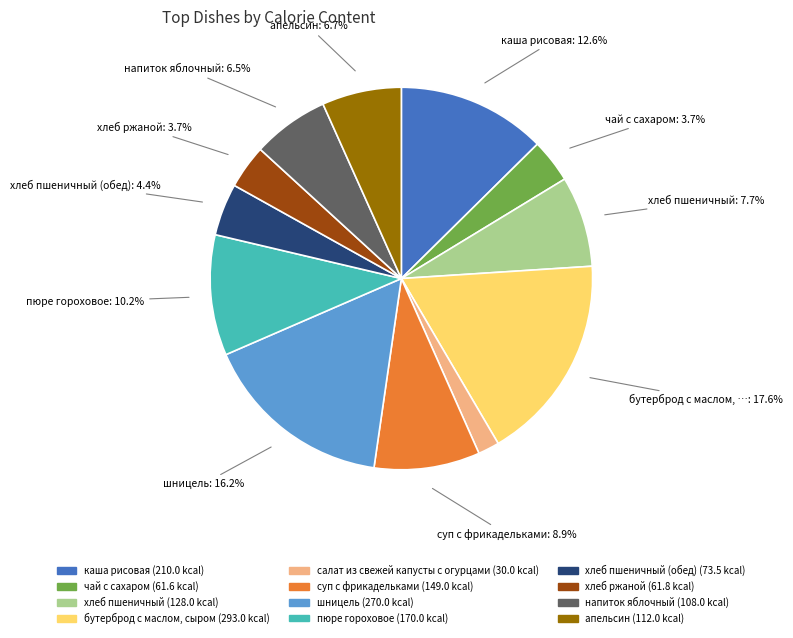

Is there any slice that represents more than half of the pie?

No